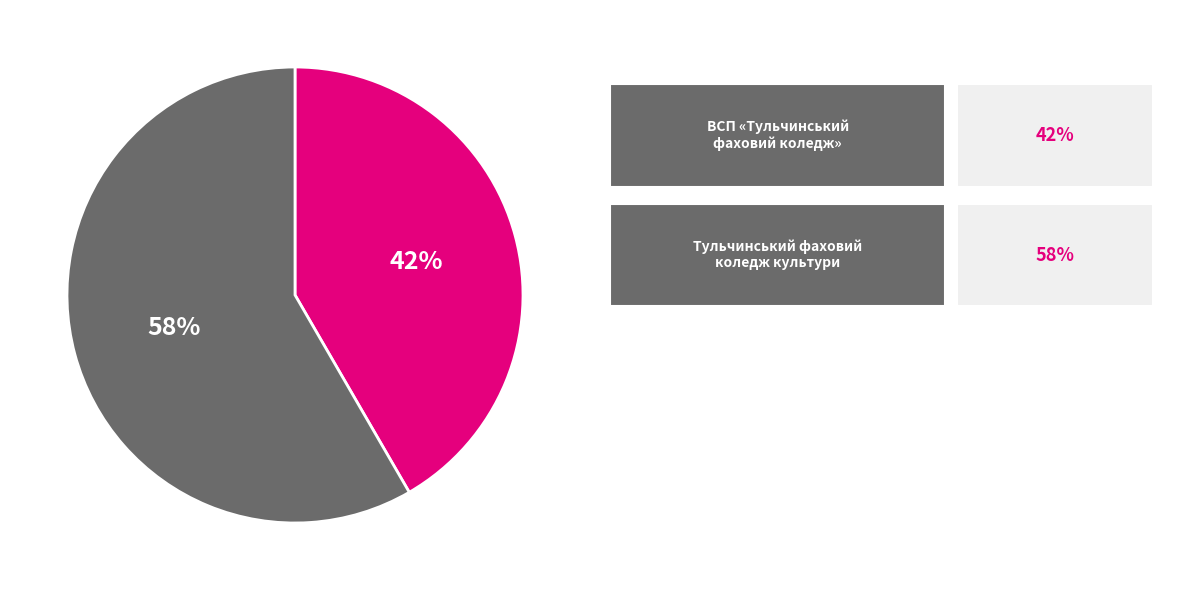

Does any single category account for the majority?

Yes